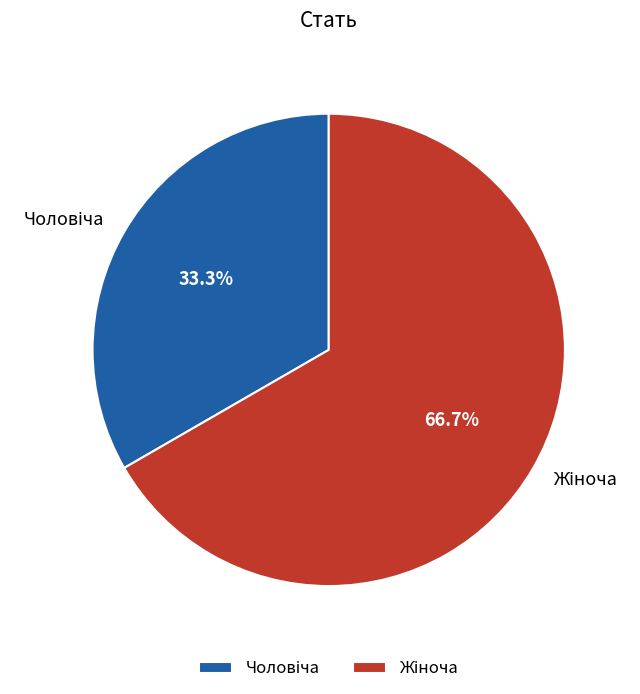

Is there any slice that represents more than half of the pie?

Yes